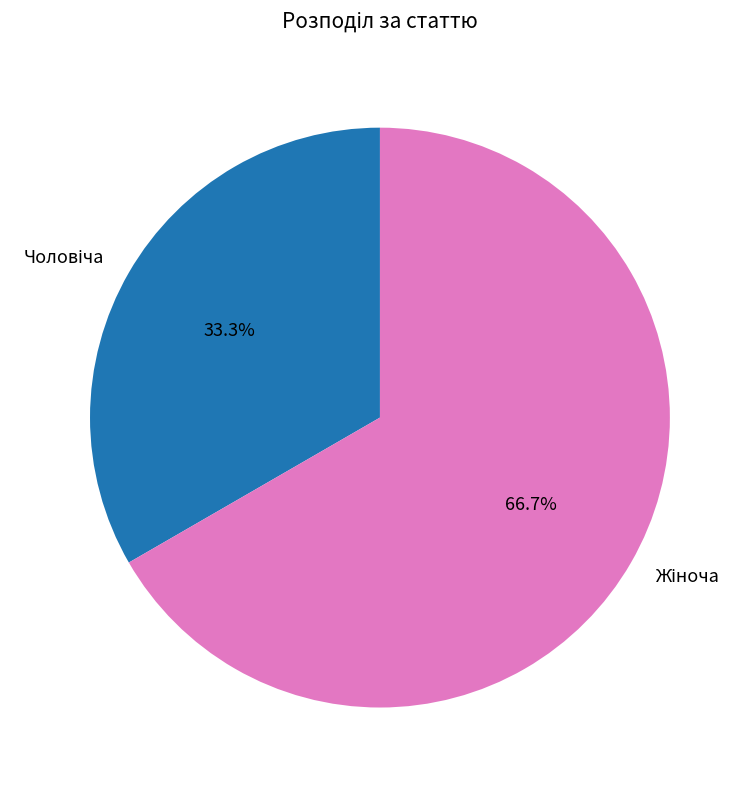

Is there any slice that represents more than half of the pie?

Yes